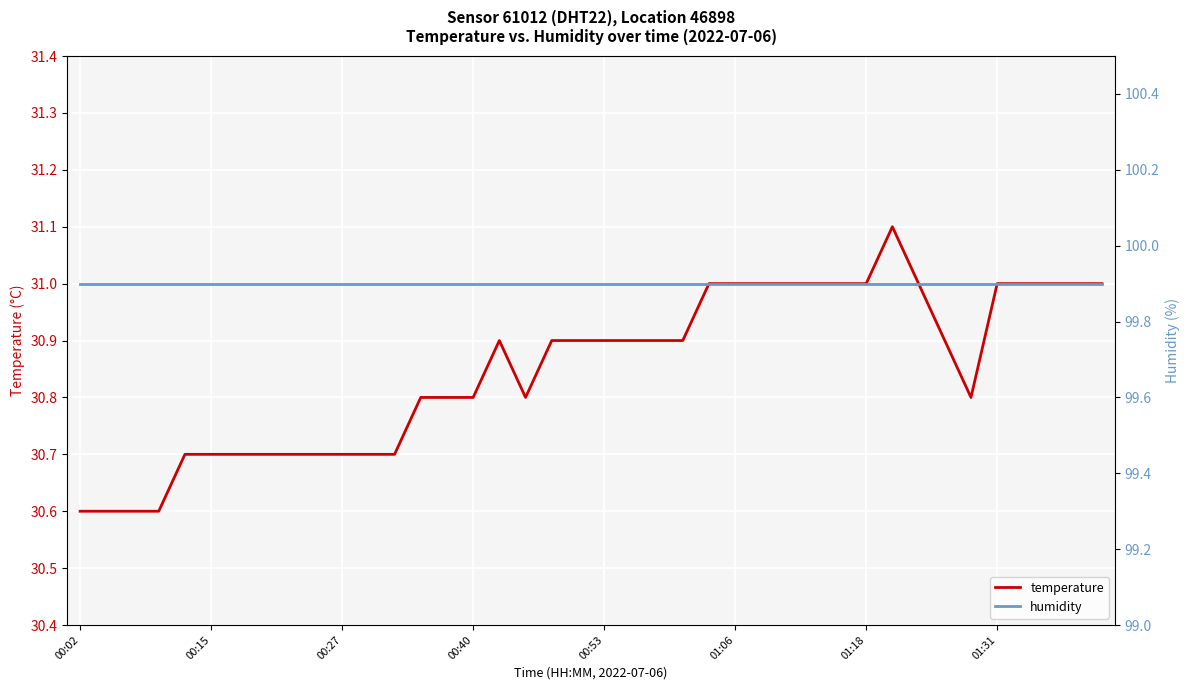

What is the minimum value for temperature?

30.6